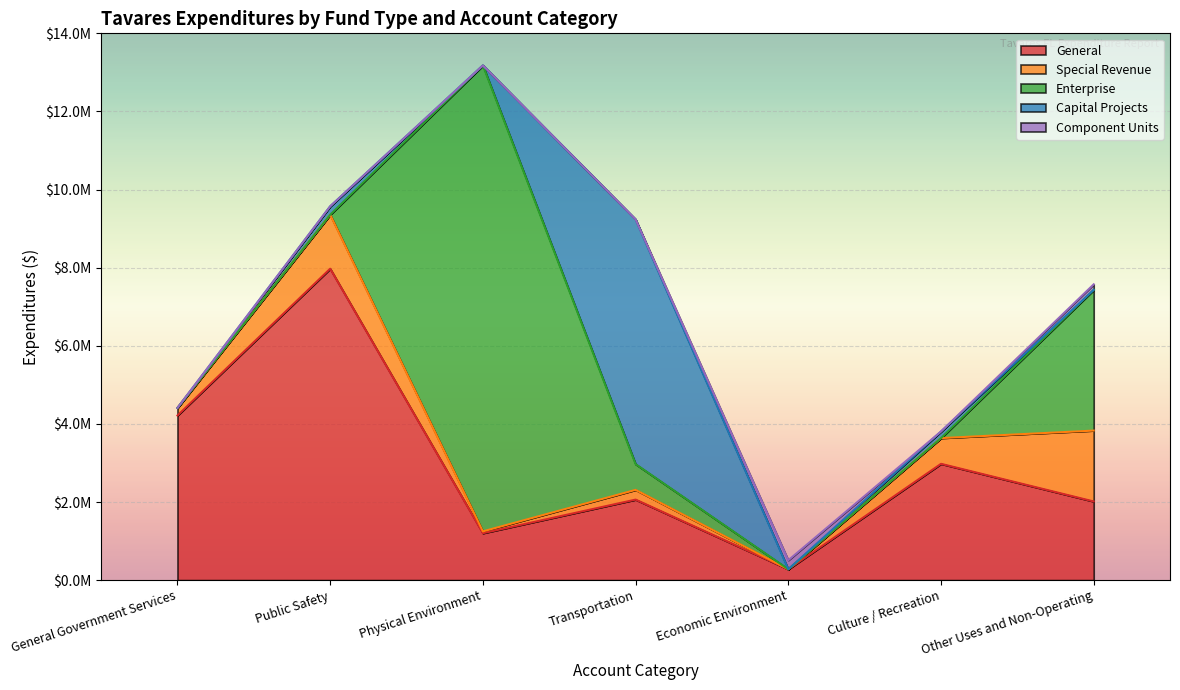

Which category has the highest value in the Component Units series?

Economic Environment